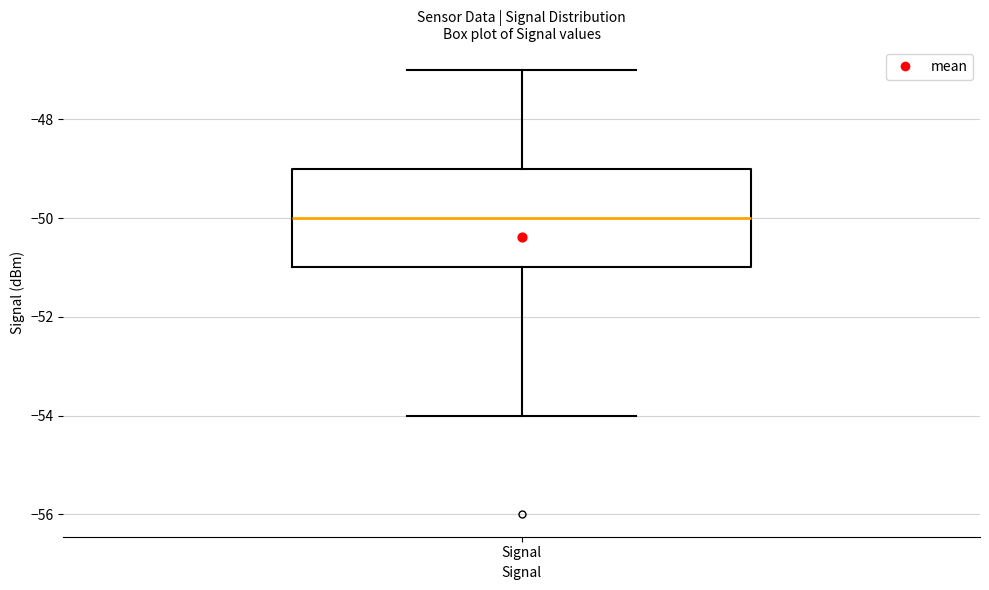

Where is the lower edge of the box for Signal on the y-axis? The values are not printed on the chart, so give them approximately, as read against the axis.

-51